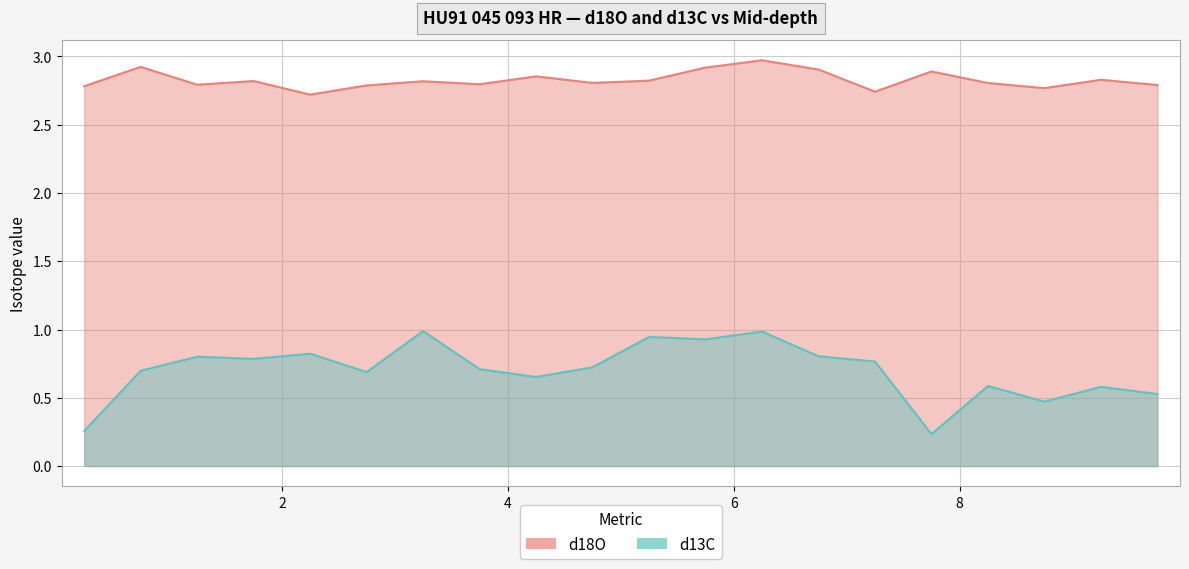

Rank the series by their maximum value, from highest to lowest.

d18O, d13C